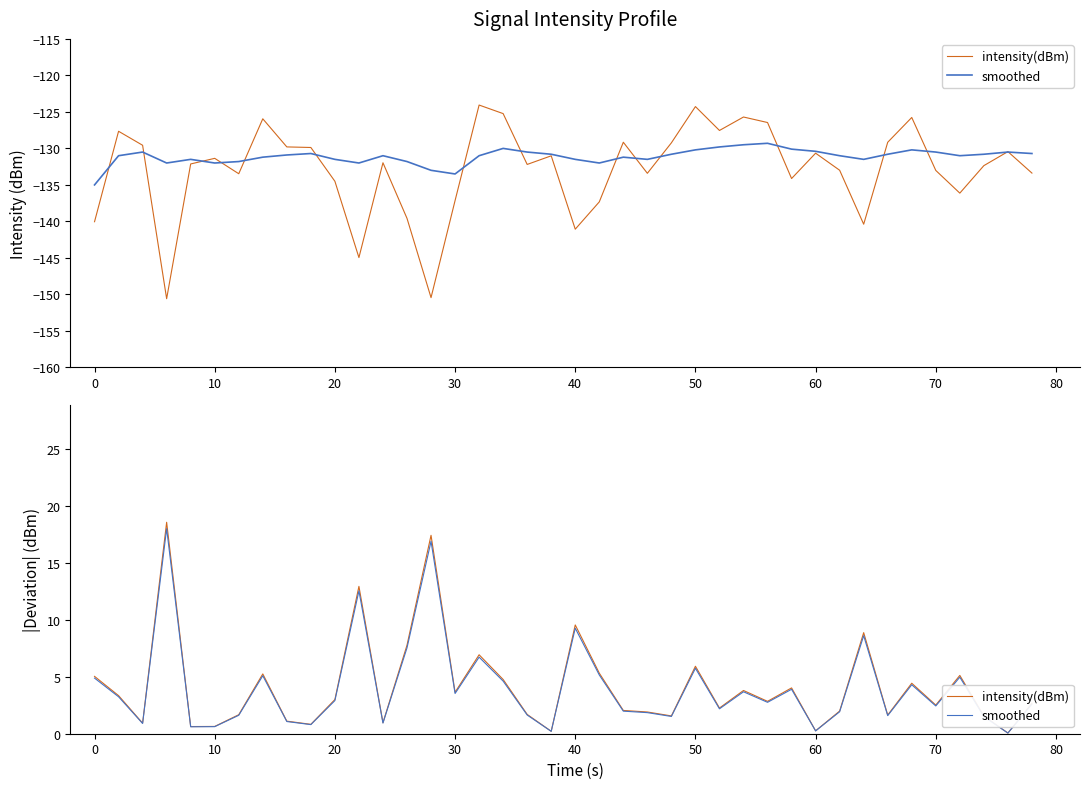

How many data points in smoothed are less than 2?

17